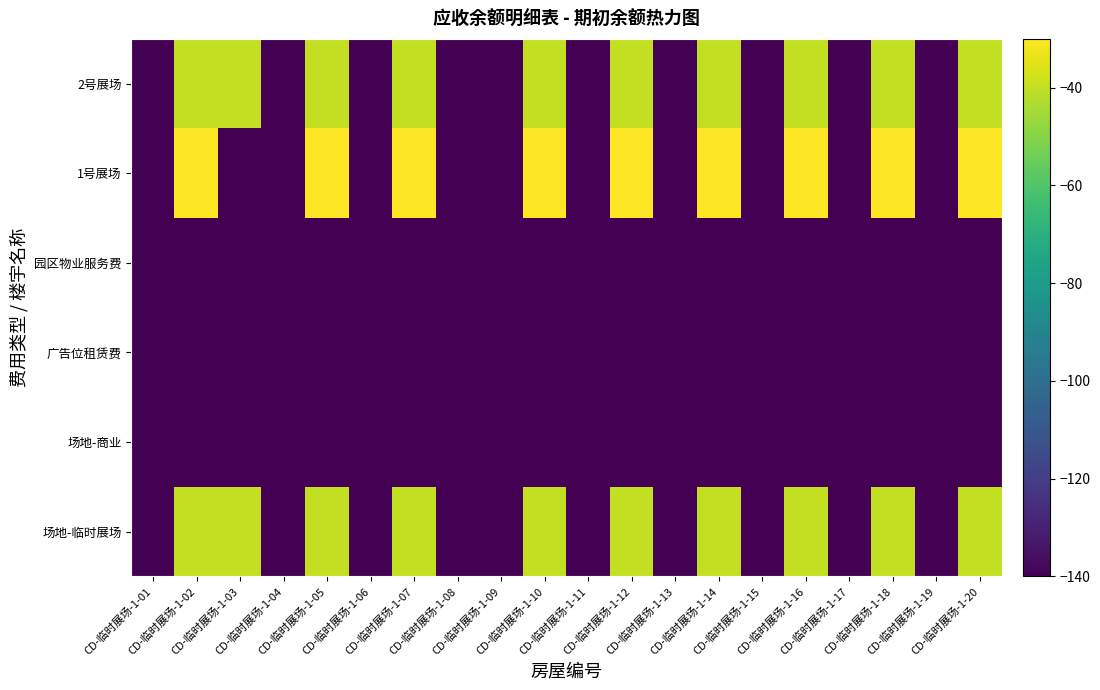

List the series in order of their peak value, lowest first.

场地-商业, 广告位租赁费, 园区物业服务费, 场地-临时展场, 2号展场, 1号展场